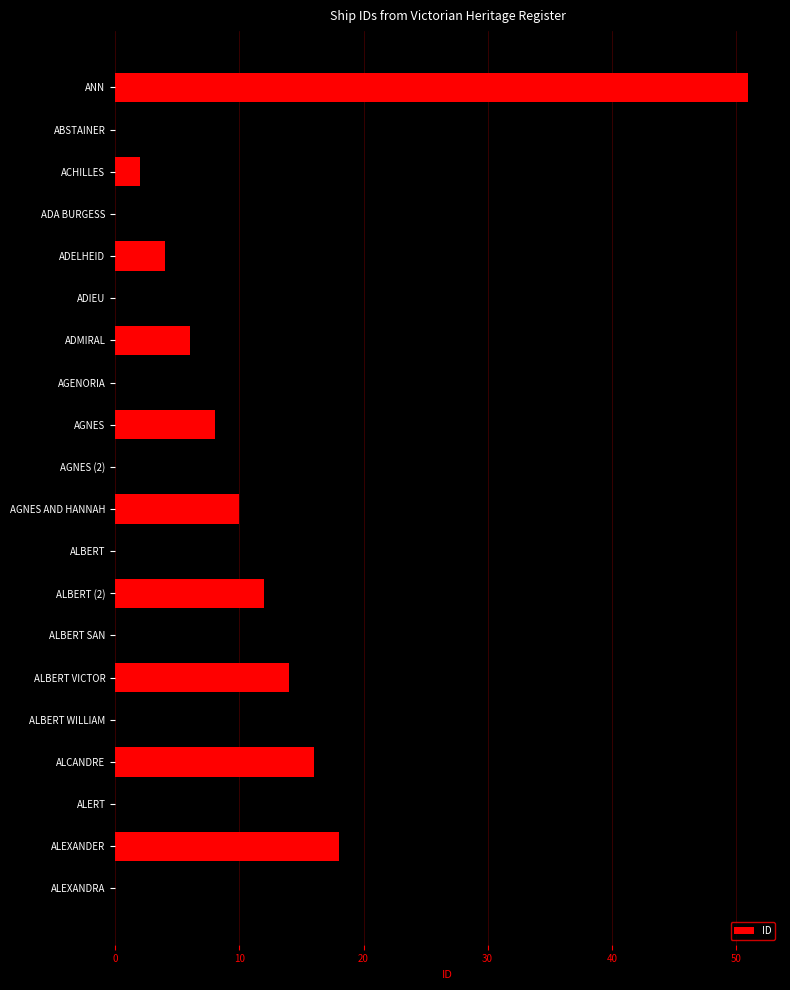

Reading bottom to top, extract all data points from this chart.

19	18	17	16	15	14	13	12	11	10	9	8	7	6	5	4	3	2	1	51